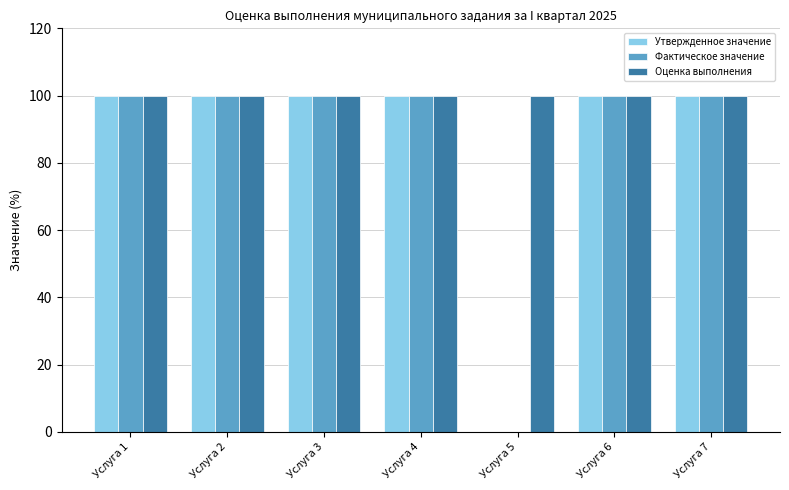

What is the total value across all series at Услуга 1?

300